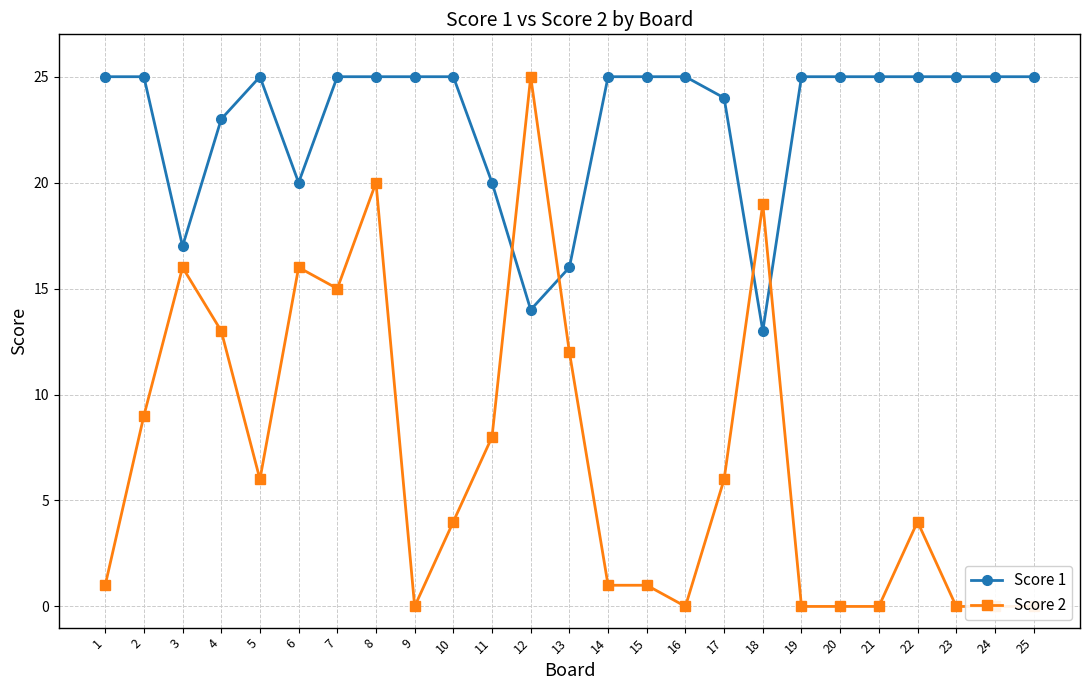

Between which two adjacent categories do Score 2 and Score 1 first intersect?

11 and 12